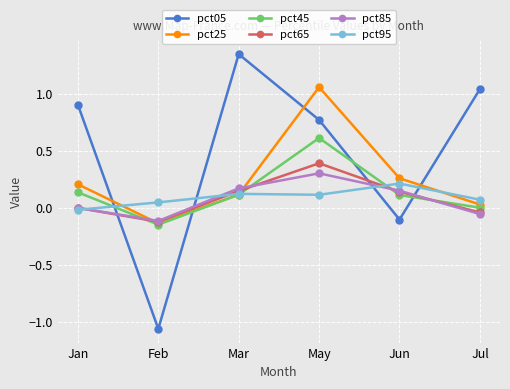

True or false: pct85 has a value of 0.1 at May.

False